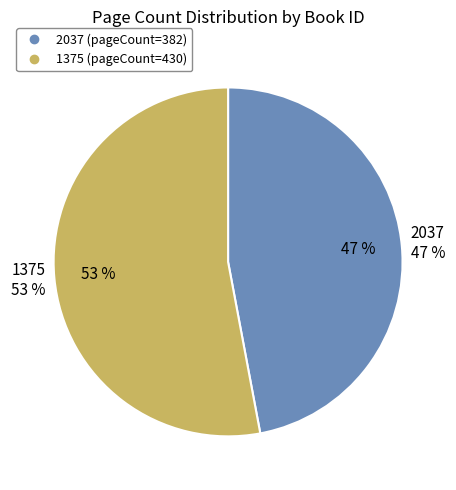

How many segments does this pie chart have?

2